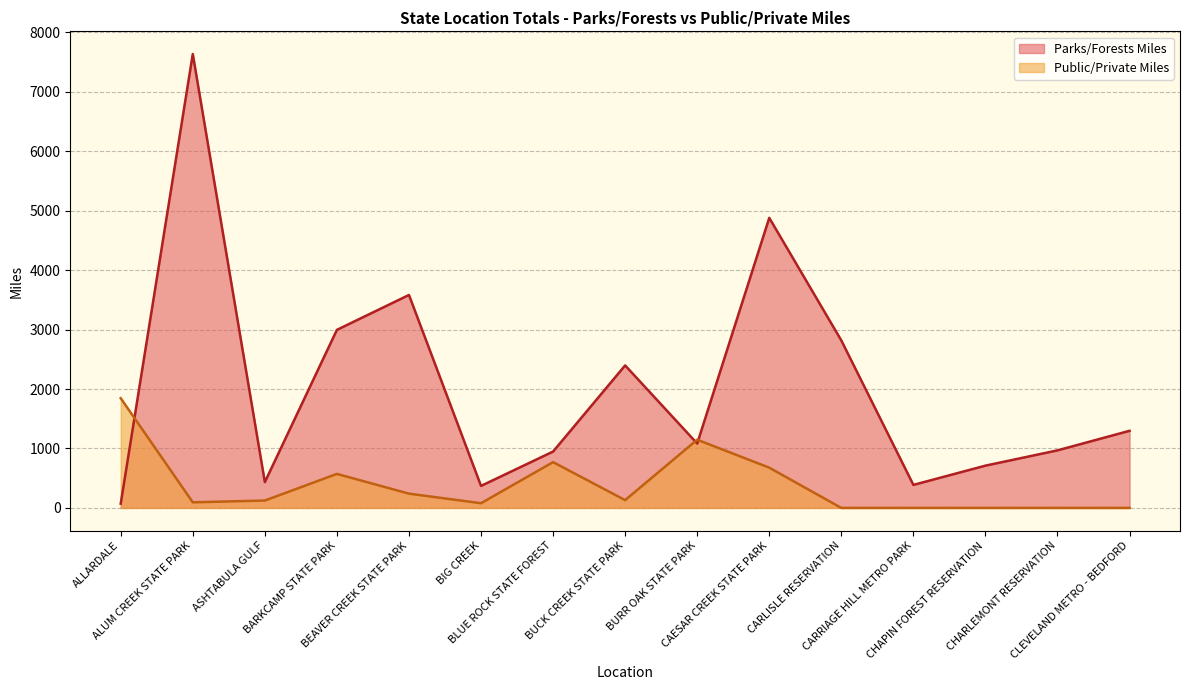

Does the chart display data point markers on the line(s)?

No